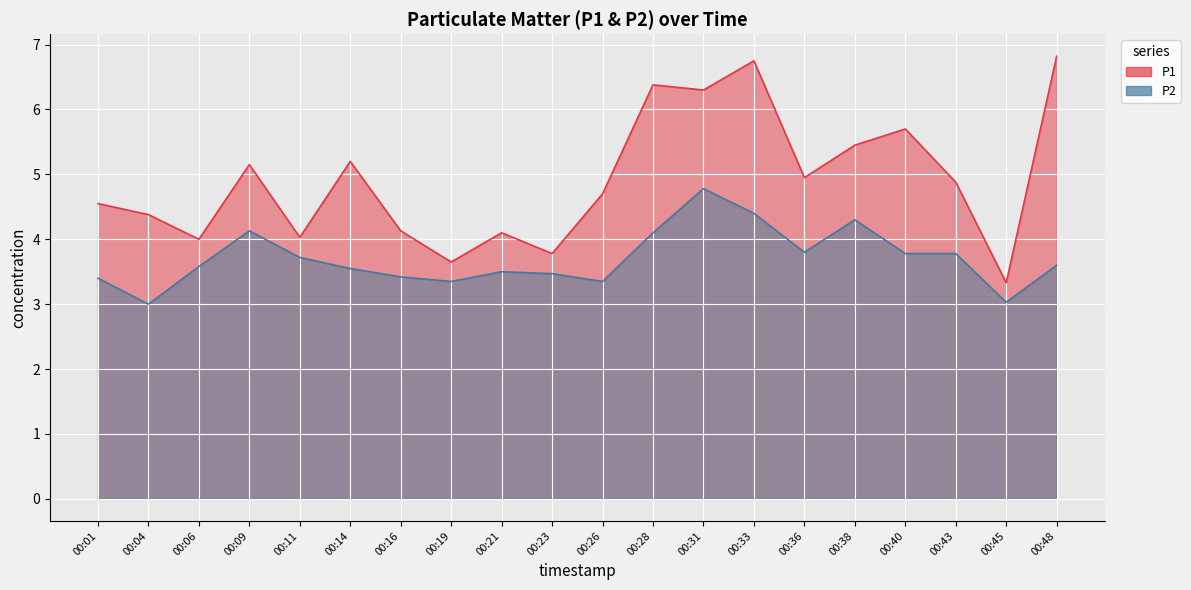

What is the difference between the highest and lowest values at 00:14?

1.7